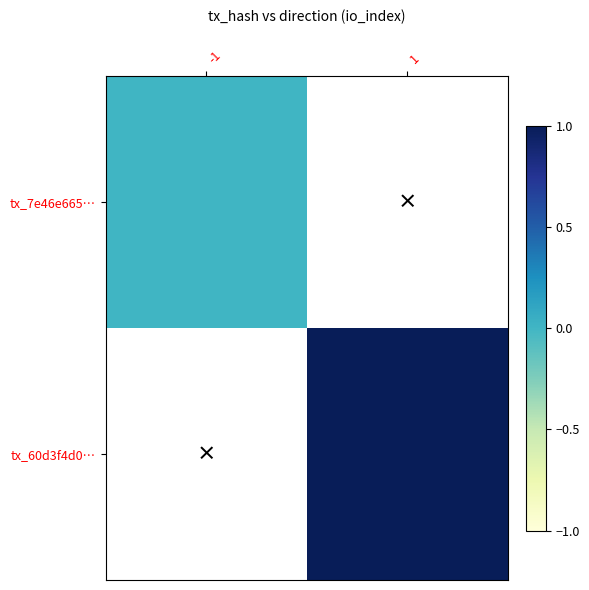

True or false: tx_60d3f4d0… has a value of 1.0 at 1.

True